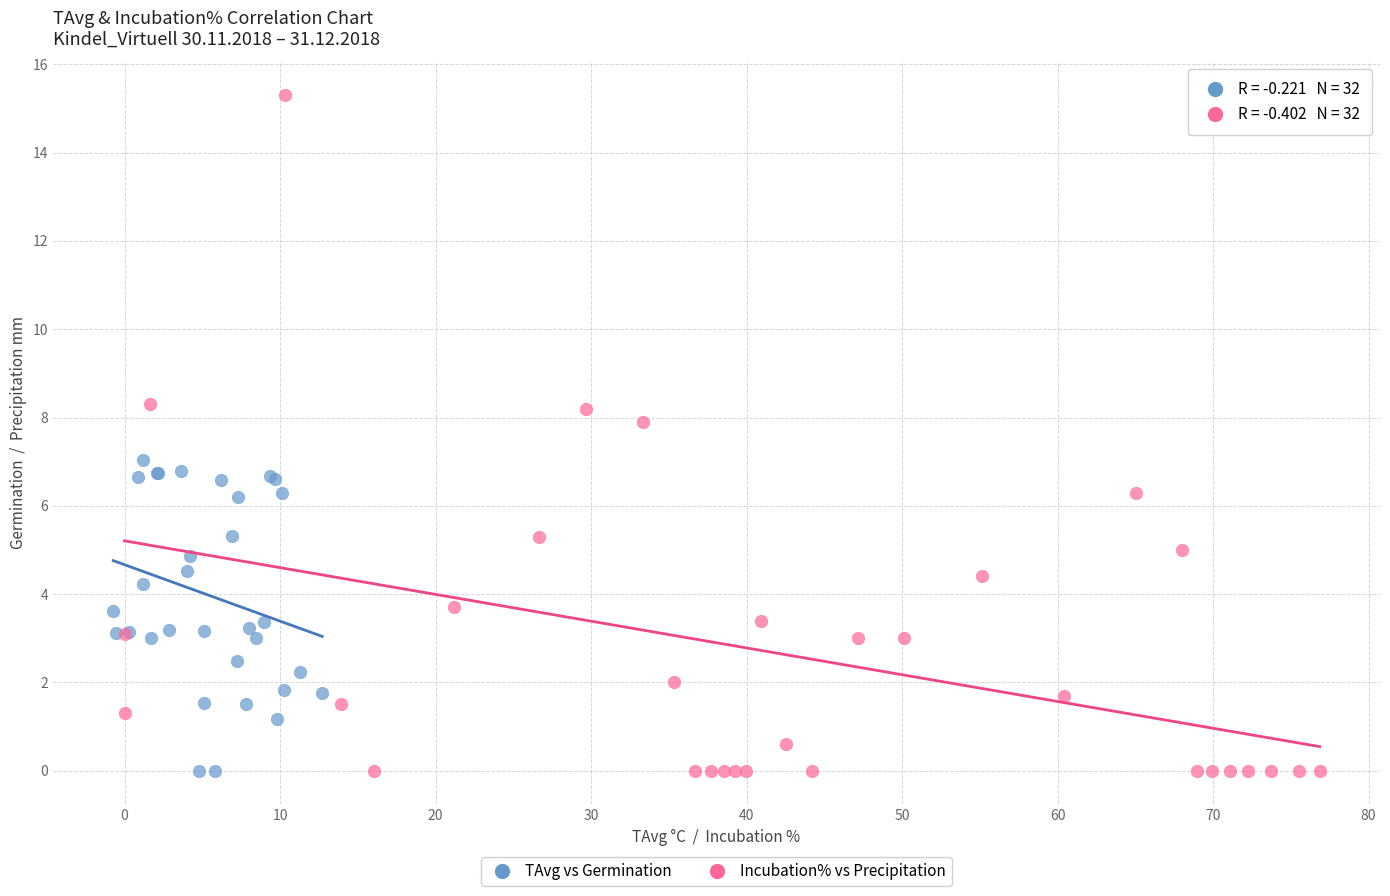

What are all the series names shown in the legend?

TAvg vs Germination, Incubation% vs Precipitation